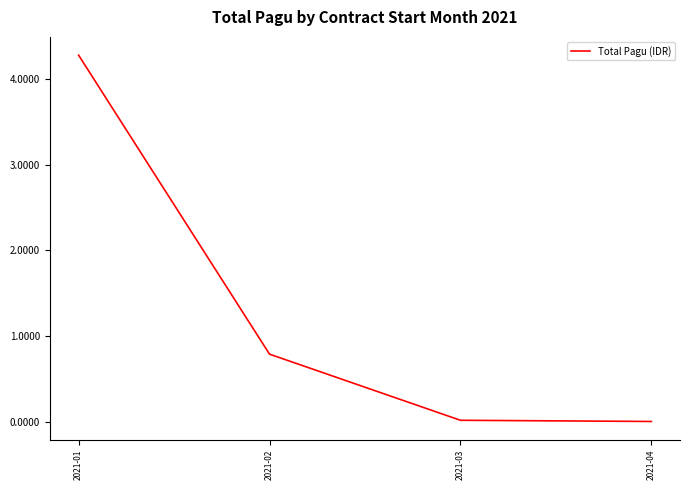

The chart shows a value of 786800500 at 2021-02. True or false?

True